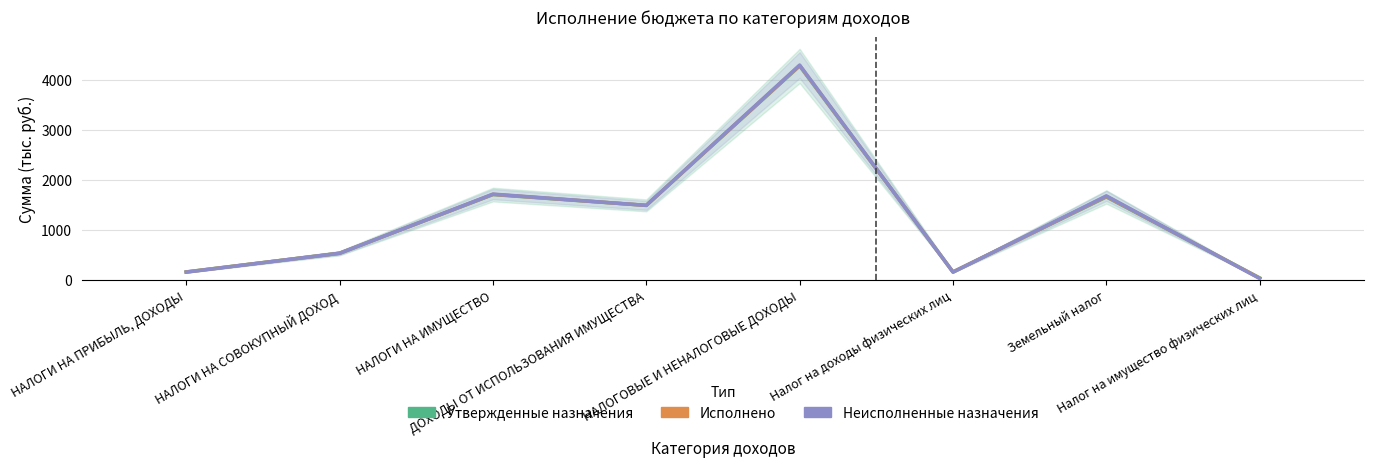

Is it true that Исполнено equals 56.5 at НАЛОГИ НА ПРИБЫЛЬ, ДОХОДЫ?

False